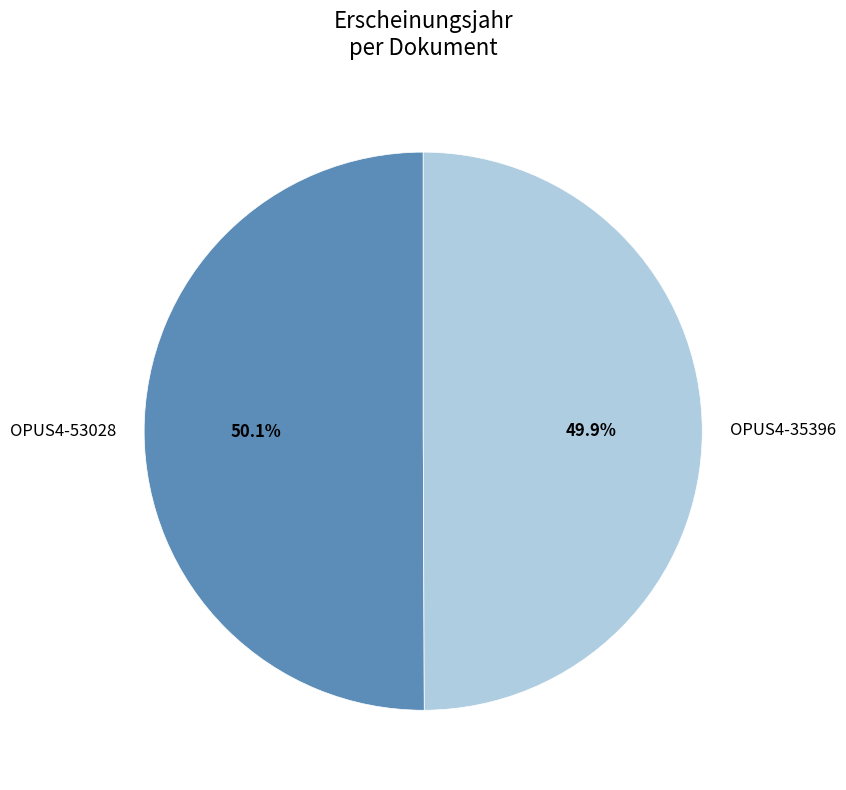

What percentage is NOT represented by OPUS4-35396?

50.1%